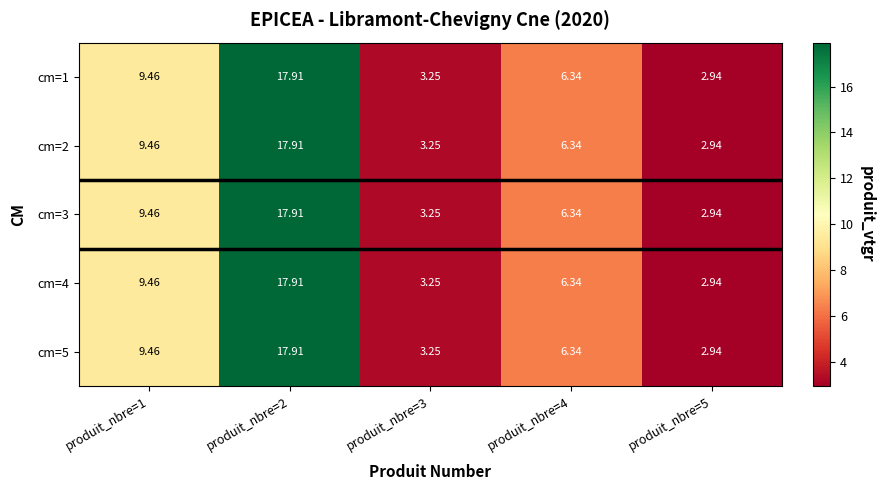

Is the value of cm=3 at produit_nbre=1 greater than the value of cm=1 at produit_nbre=3?

Yes